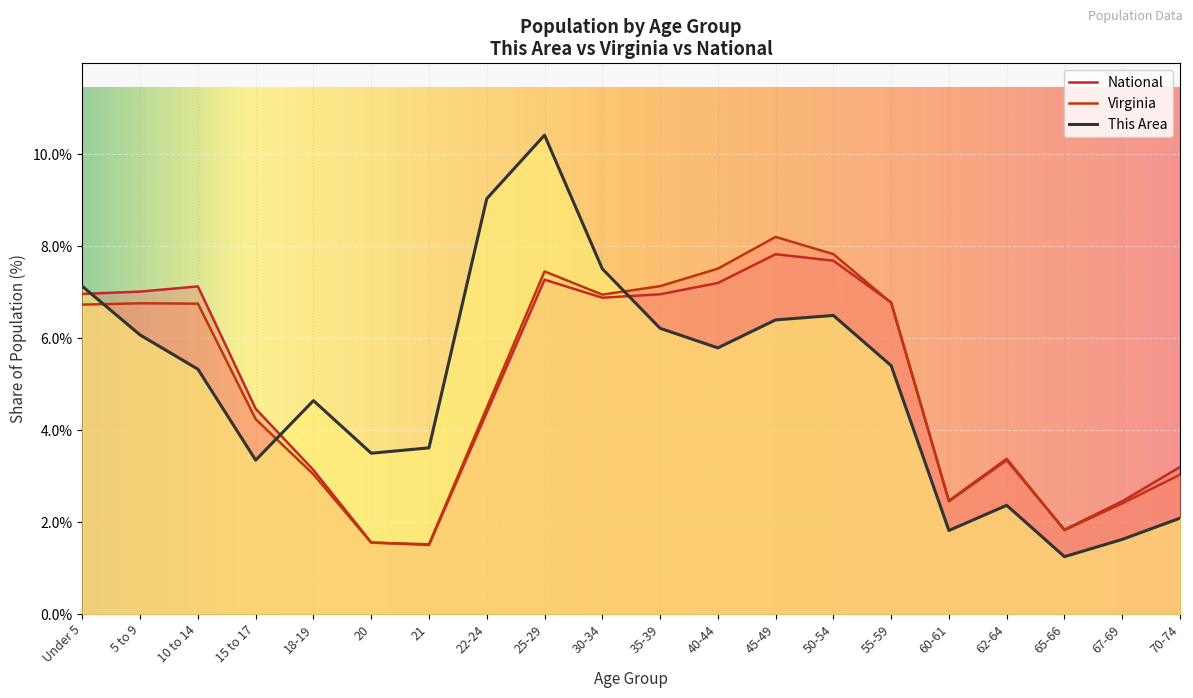

True or false: Virginia and This Area cross at least once.

True